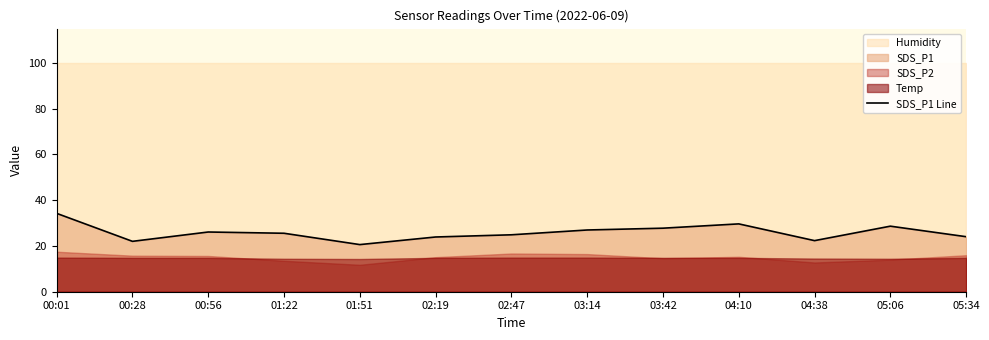

True or false: the data shows 11.1 at 00:28.

False